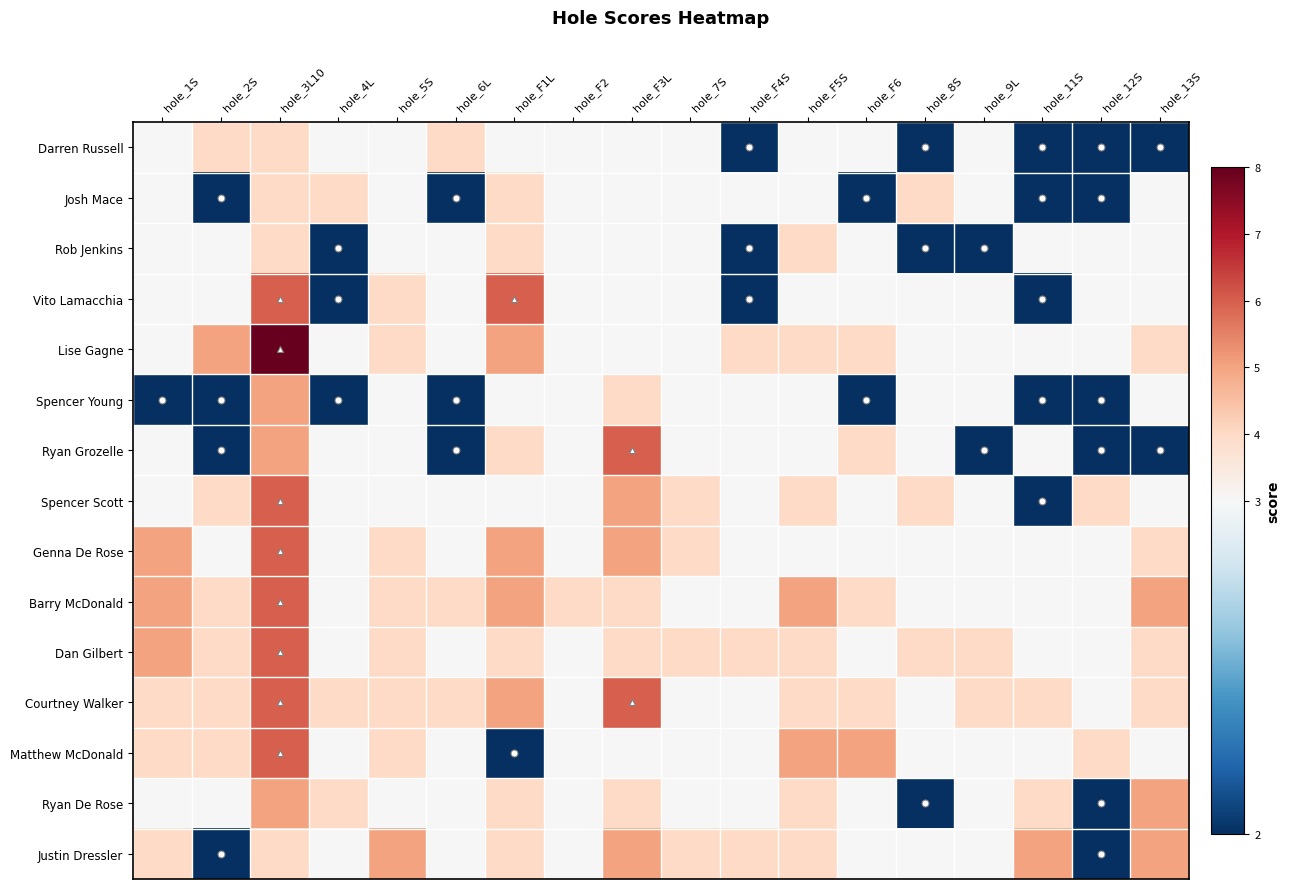

At which category is the sum across all series the highest?

hole_3L10